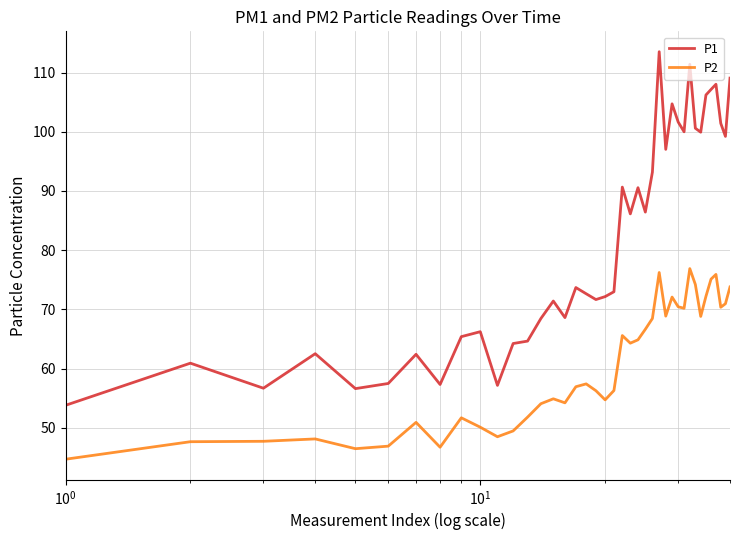

True or false: P2 and P1 cross at least once.

False